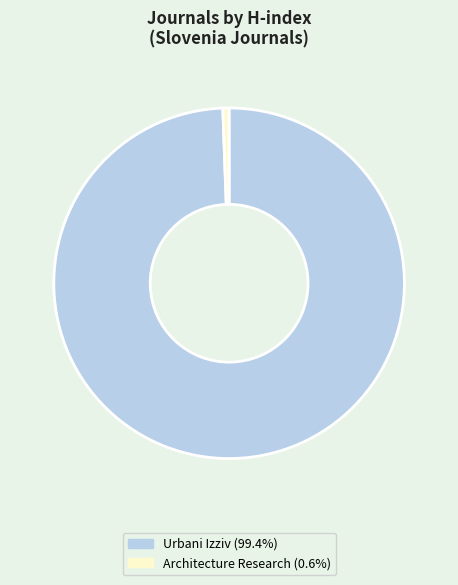

How many segments does this pie chart have?

2